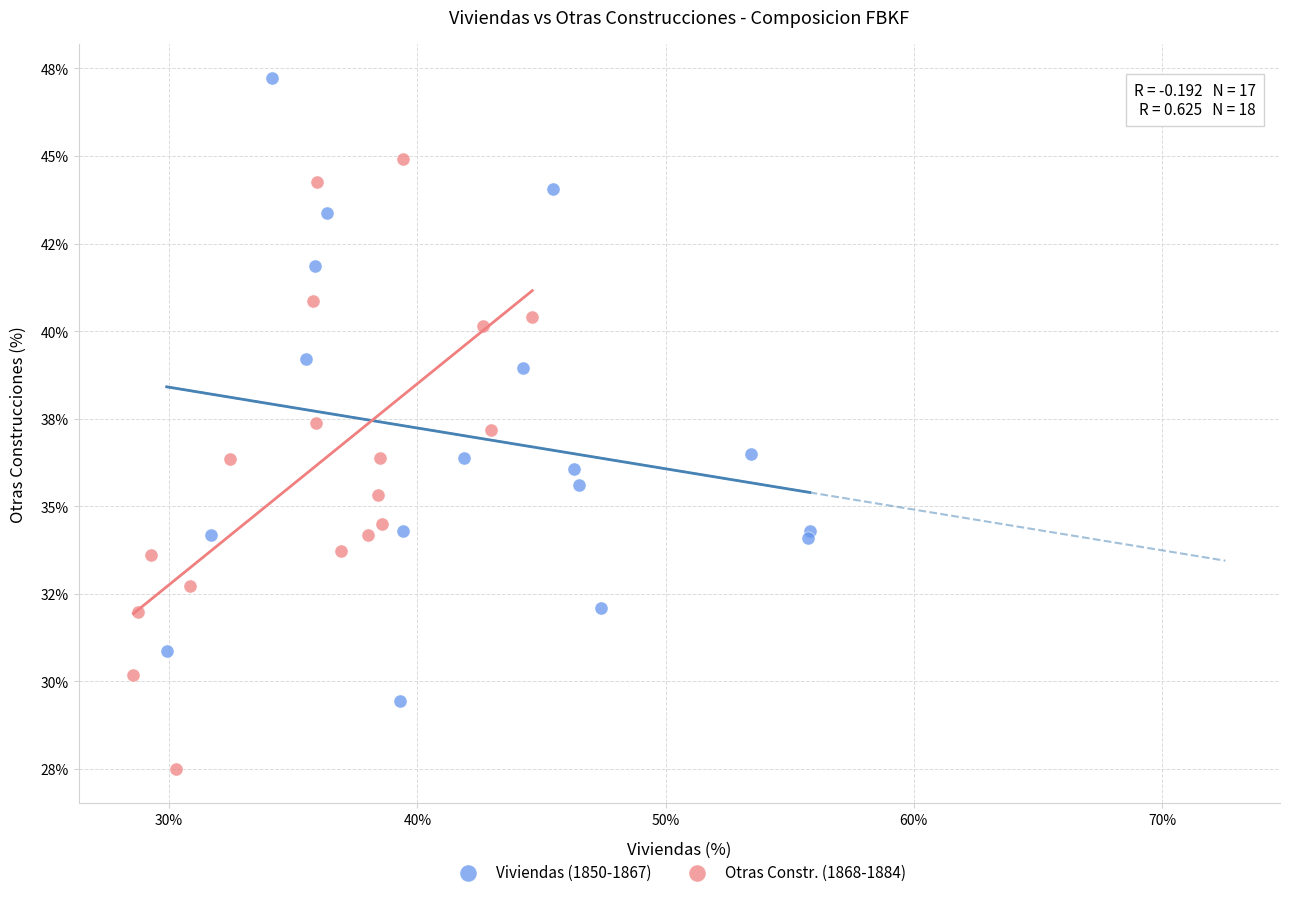

Which series has the widest spread of Y values?

Viviendas (1850-1867)